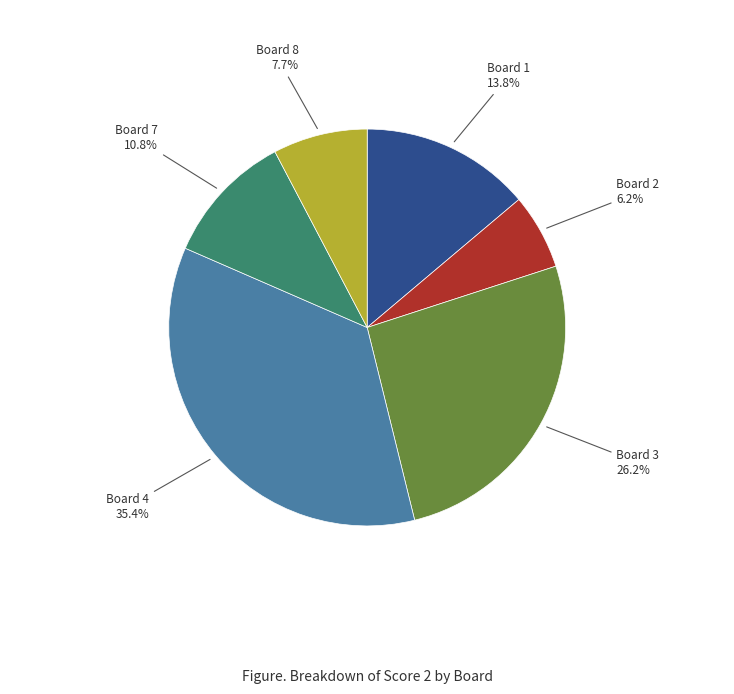

Is there any slice that represents more than half of the pie?

No